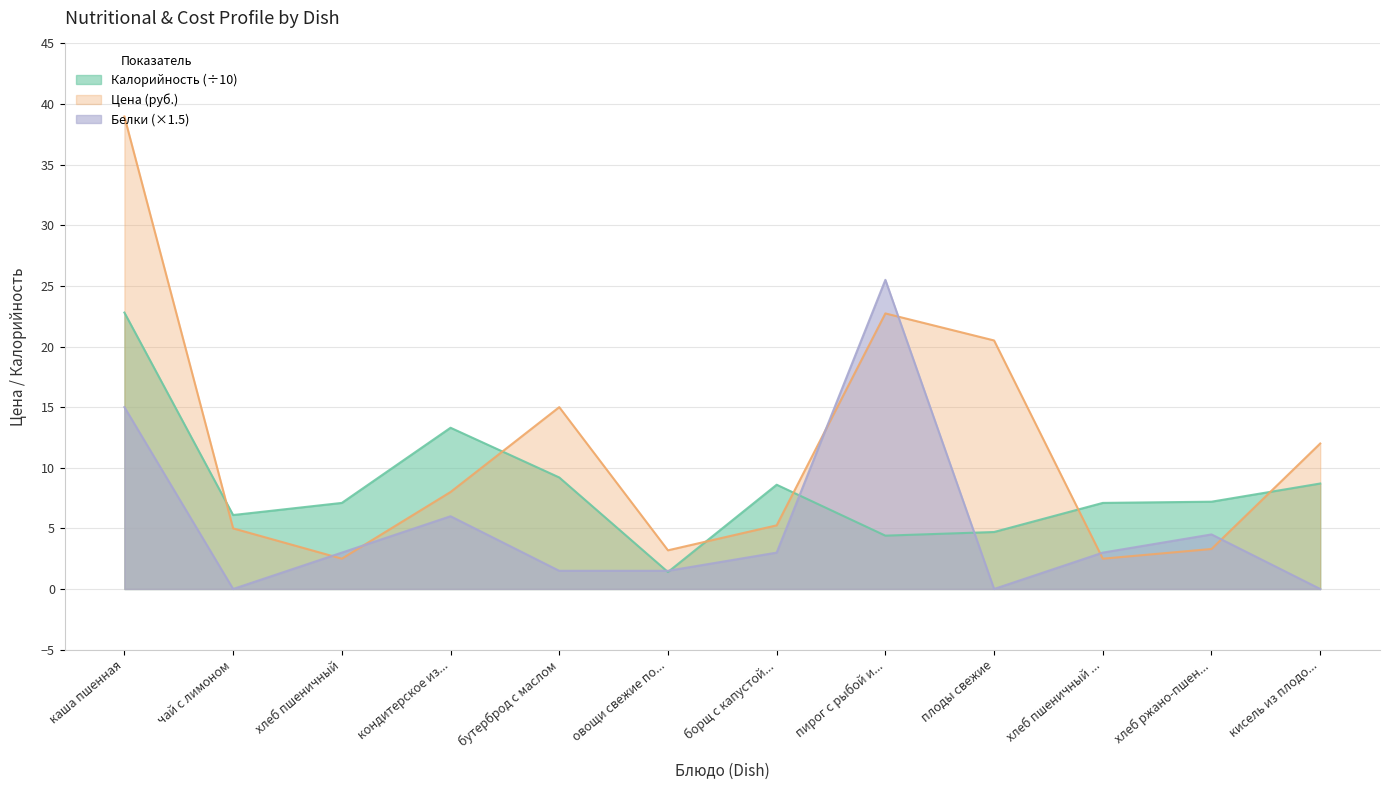

Rank the series by their maximum value, from highest to lowest.

Цена (руб.), Белки (×1.5), Калорийность (÷10)